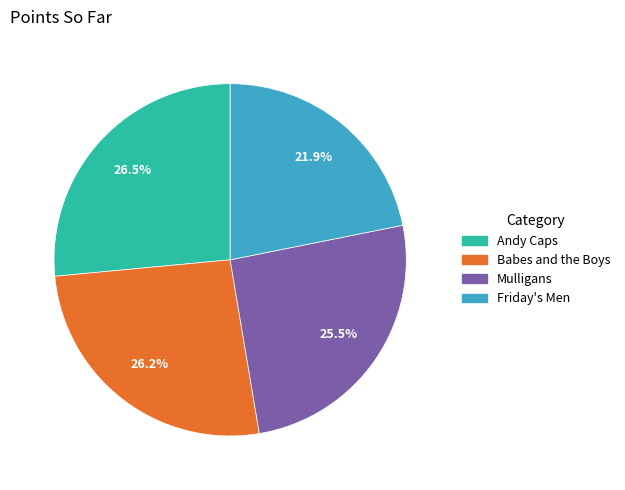

The Babes and the Boys slice represents 26% of the pie. True or false?

True